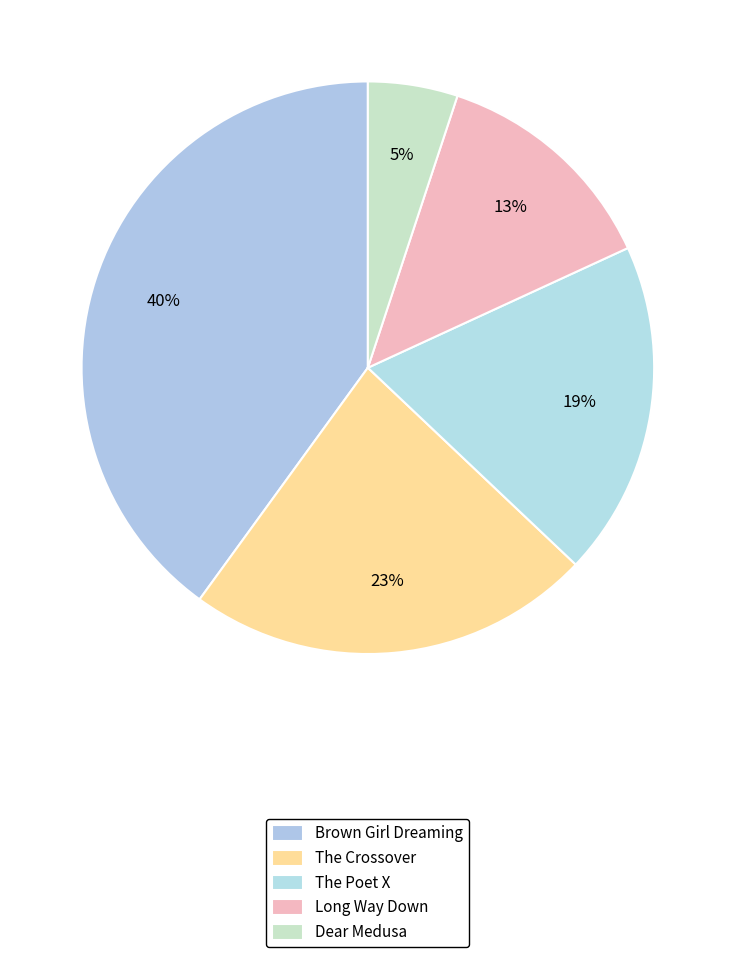

How much of the chart is everything except The Crossover?

77.1%